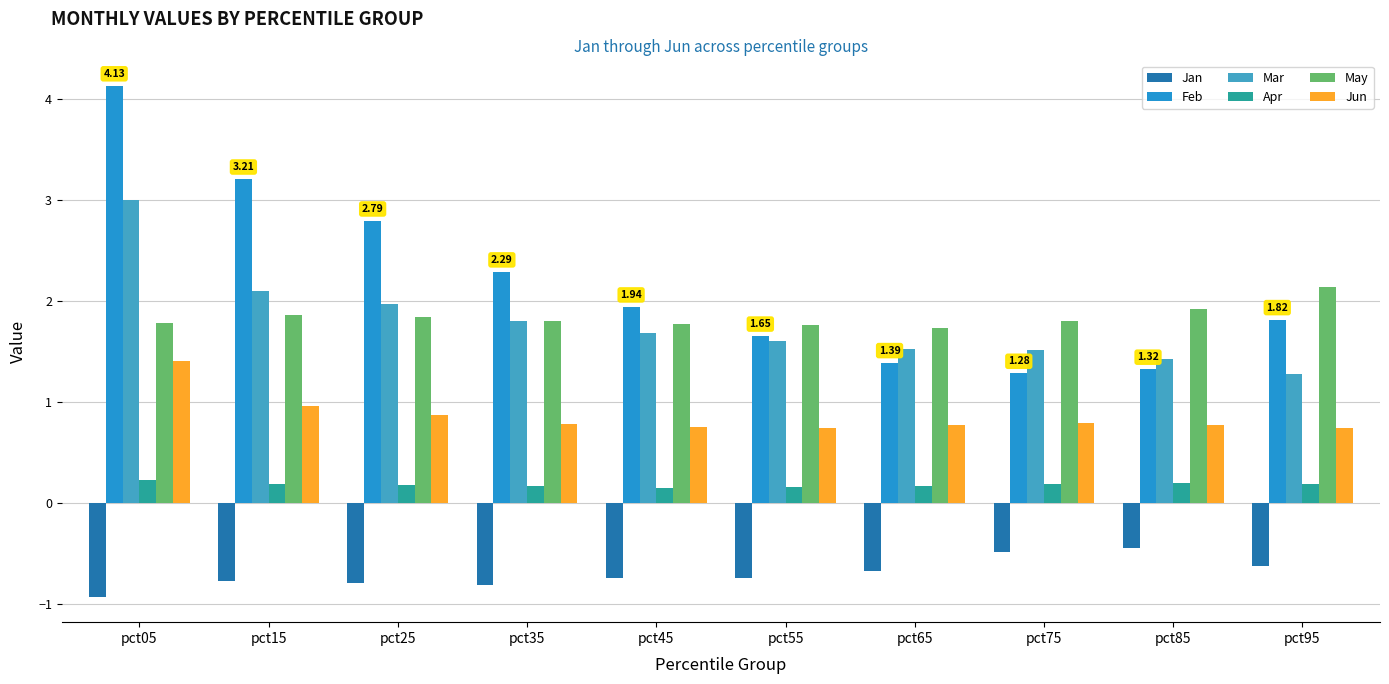

What is the minimum value shown in the chart?

-0.9